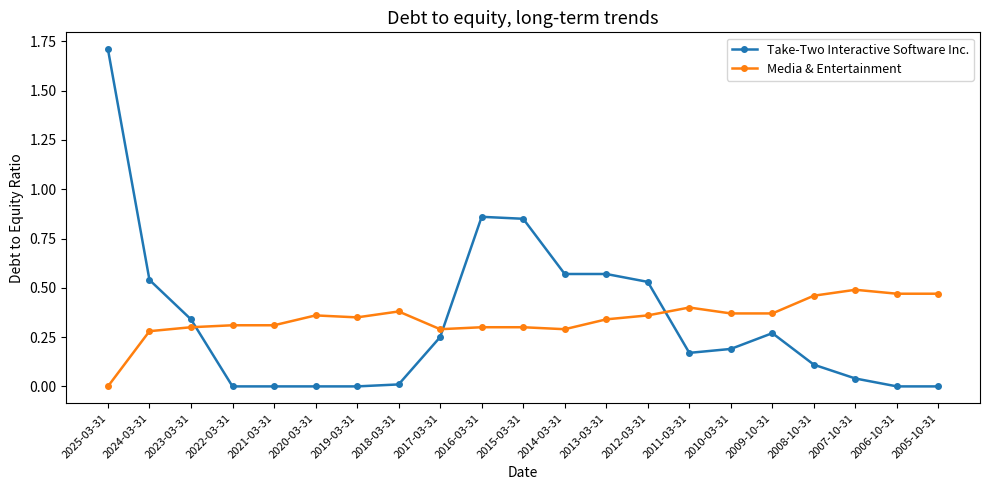

Which series changed the most between 2022-03-31 and 2010-03-31?

Take-Two Interactive Software Inc.